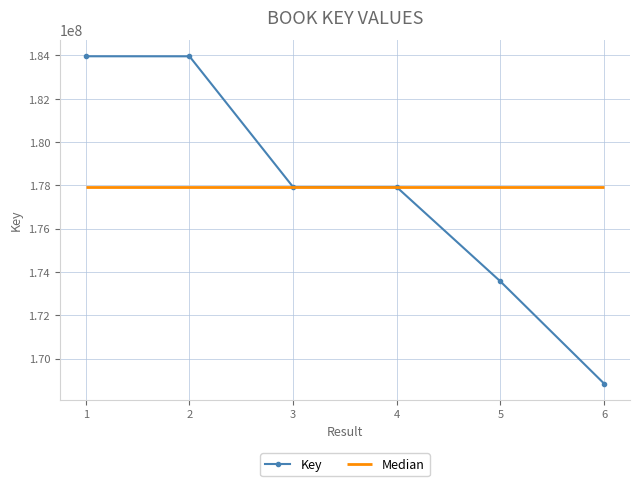

Does the chart display data point markers on the line(s)?

Yes